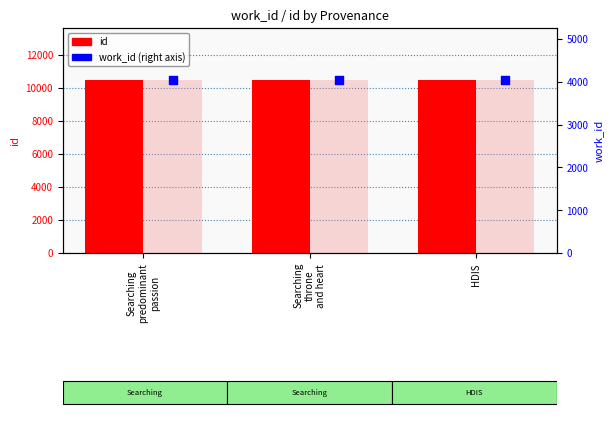

Which series reaches the maximum Y coordinate?

id